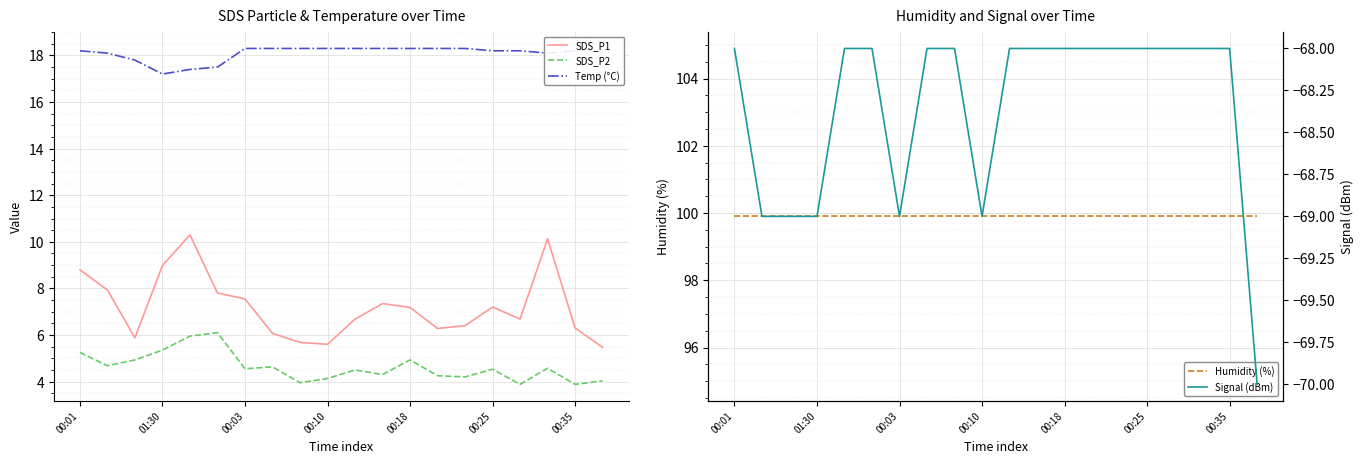

What are all the series names shown in the legend?

SDS_P1, SDS_P2, Temp (°C), Humidity (%), Signal (dBm)